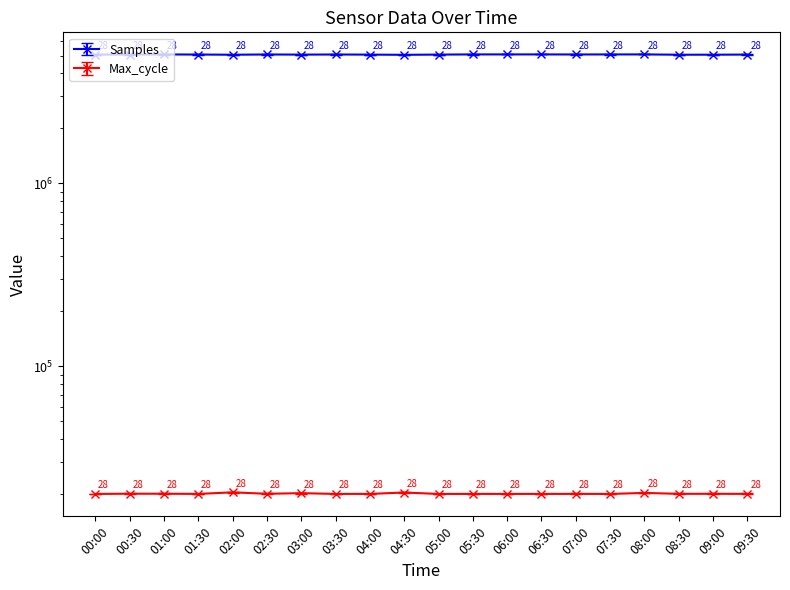

At which category is the sum across all series the highest?

08:00